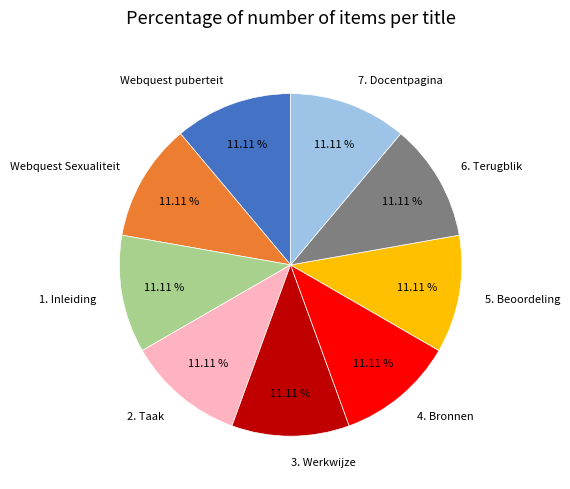

Count the number of slices in the pie.

9